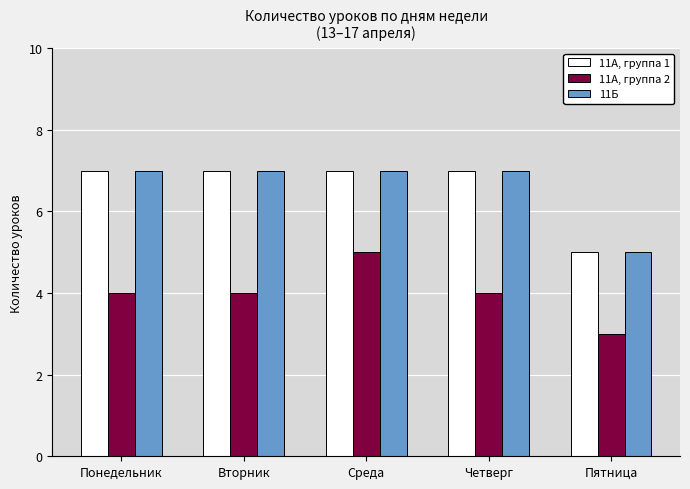

At how many categories does at least one series exceed 3?

5